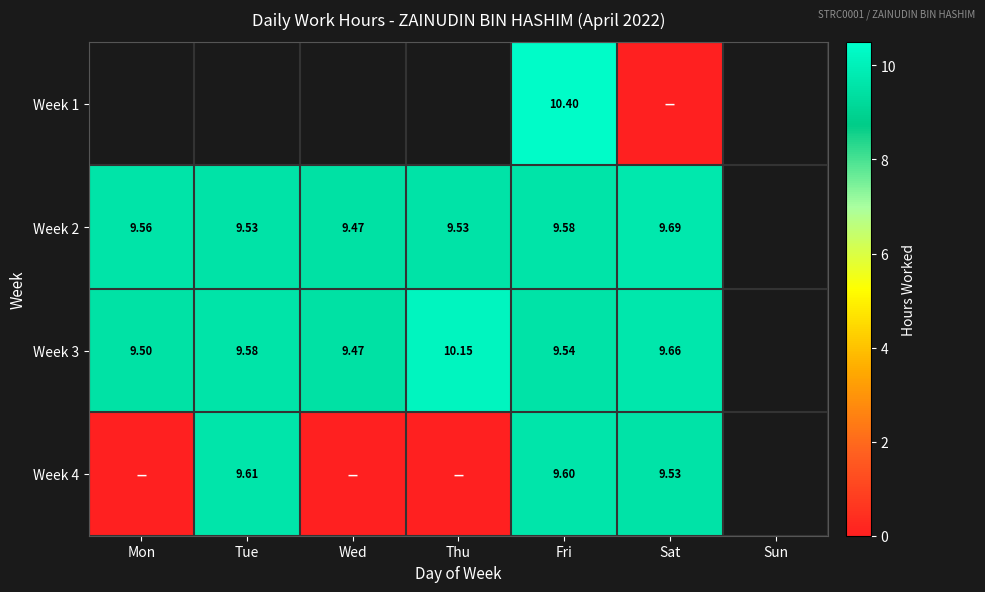

Which series changed the most between Wed and Sat?

Week 4